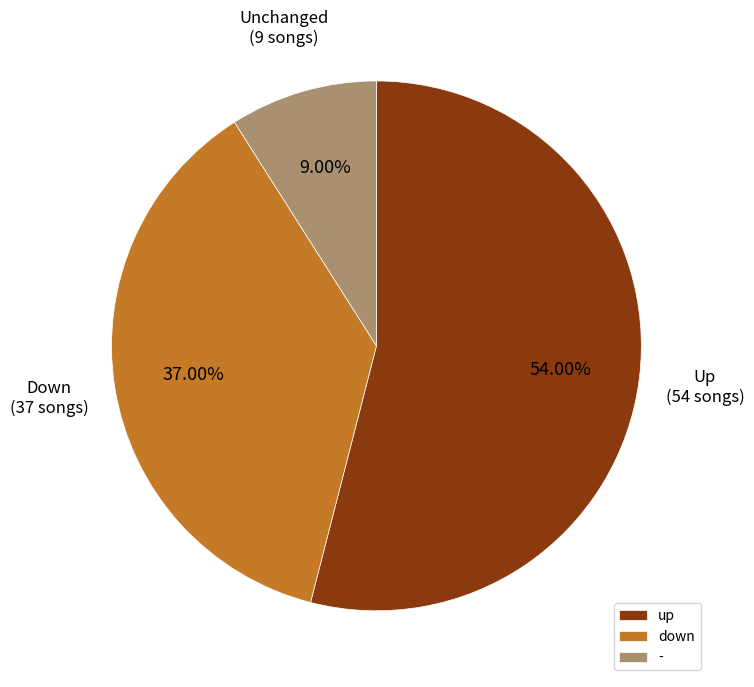

Between up and down, which is larger?

up